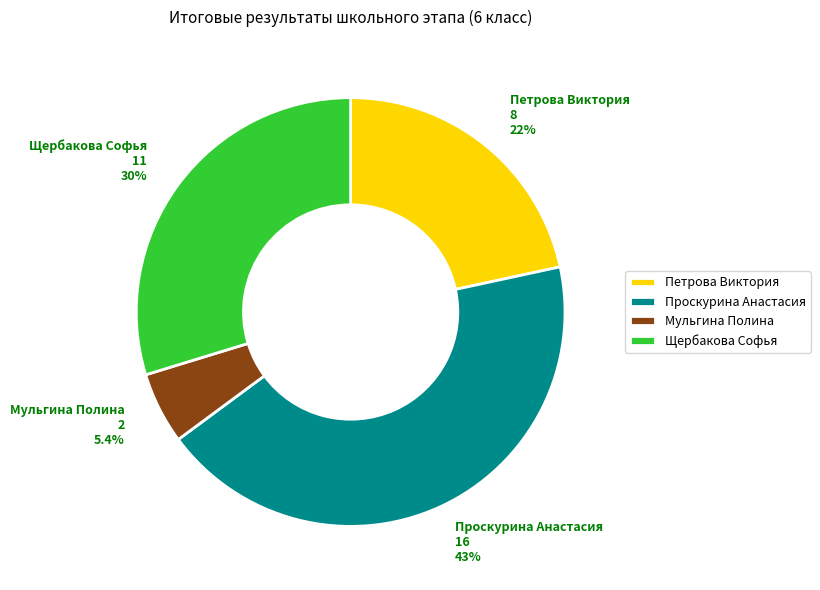

Which has a higher value, Мульгина Полина or Проскурина Анастасия?

Проскурина Анастасия